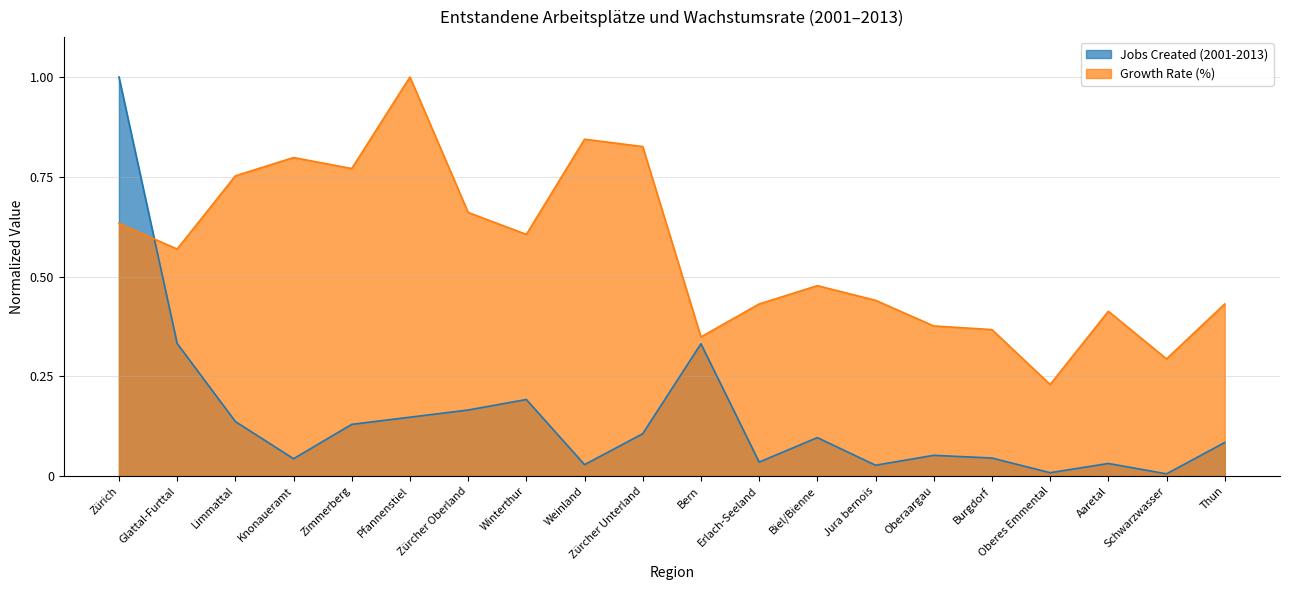

Which series ends up on top after the final intersection of Jobs Created (2001-2013) and Growth Rate (%)?

Growth Rate (%)